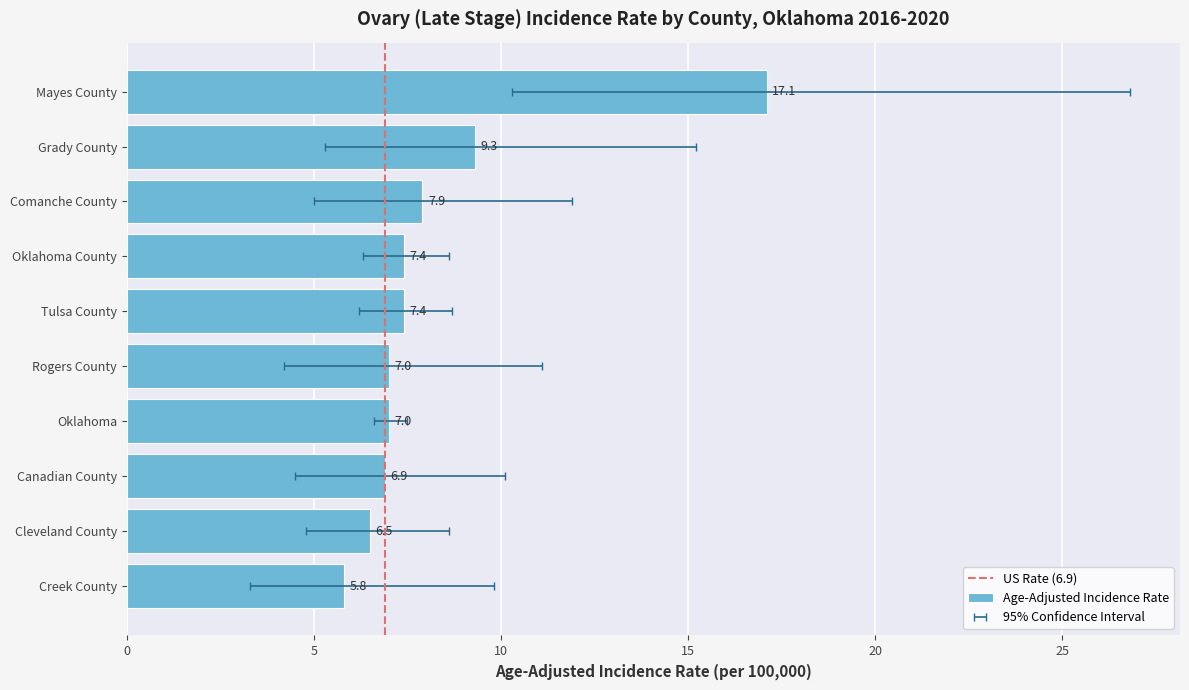

Rank the categories by value from lowest to highest.

Creek County, Cleveland County, Canadian County, Oklahoma, Rogers County, Tulsa County, Oklahoma County, Comanche County, Grady County, Mayes County